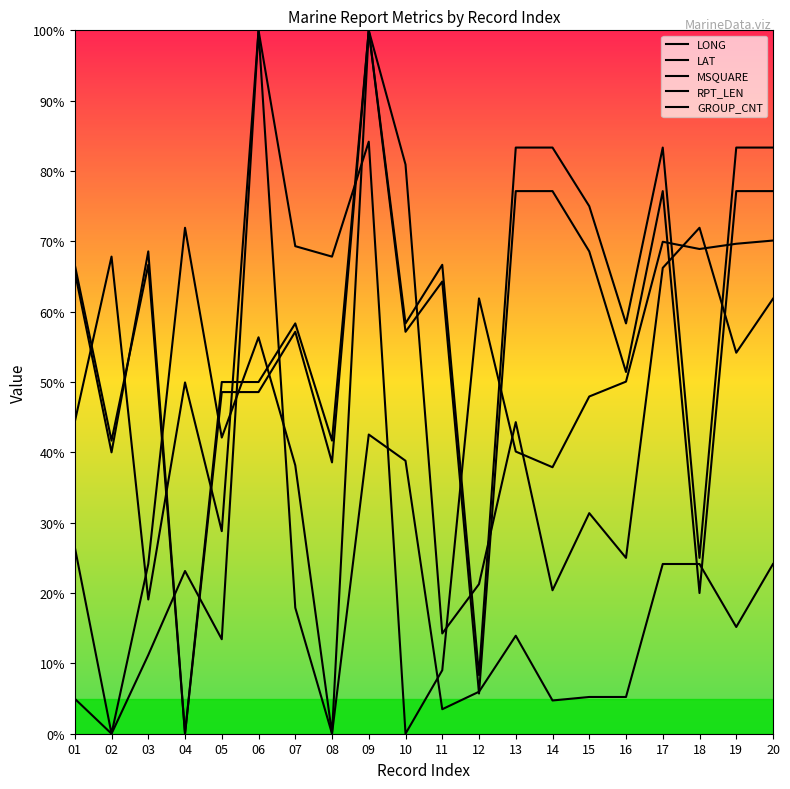

Rank the series at 11 from highest to lowest value.

GROUP_CNT, RPT_LEN, LAT, LONG, MSQUARE